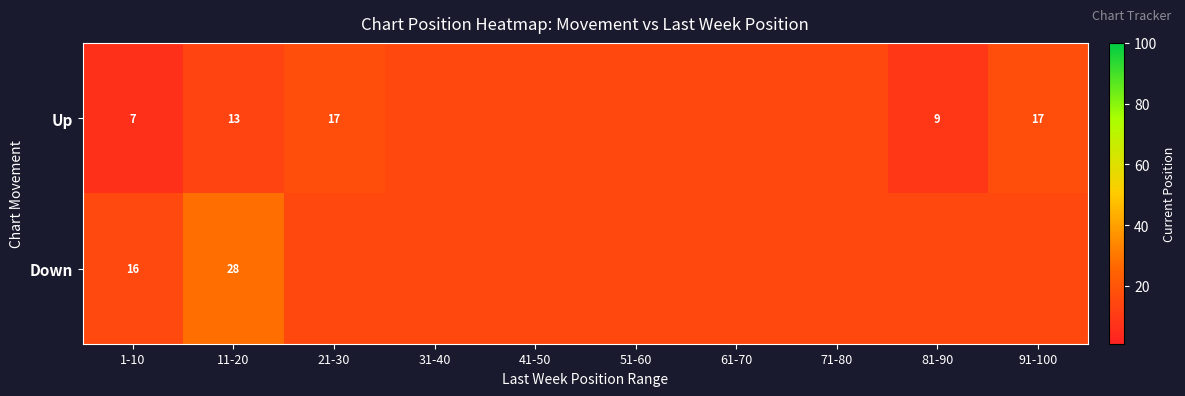

At 1-10, list the series in order from smallest to largest.

Up, Down